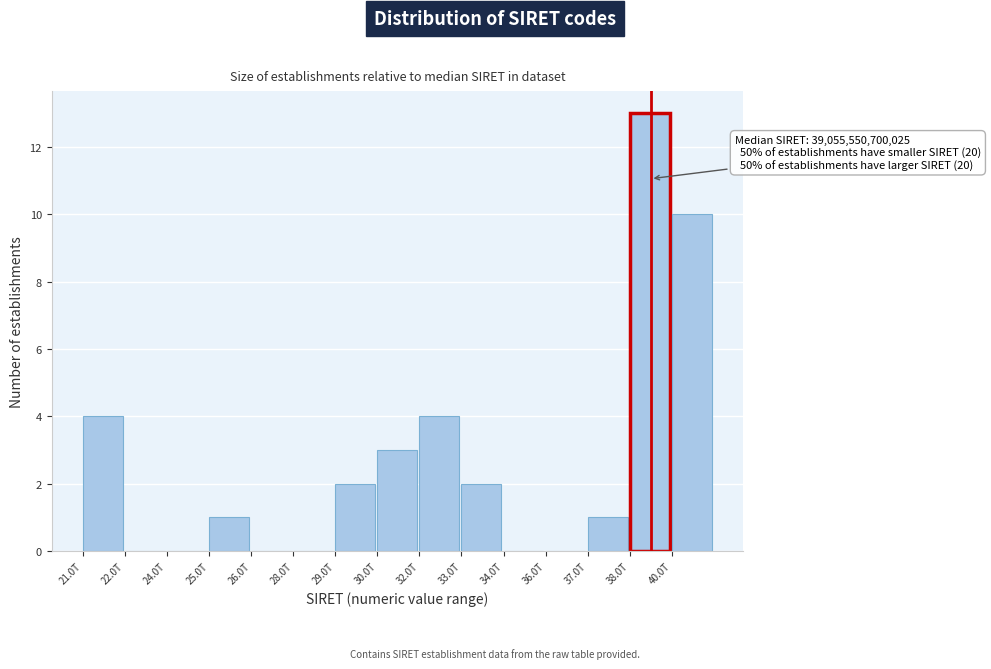

Reading right to left, extract all data points from this chart.

40.0T=10	38.0T=13	37.0T=1	36.0T=0	34.0T=0	33.0T=2	32.0T=4	30.0T=3	29.0T=2	28.0T=0	26.0T=0	25.0T=1	24.0T=0	22.0T=0	21.0T=4